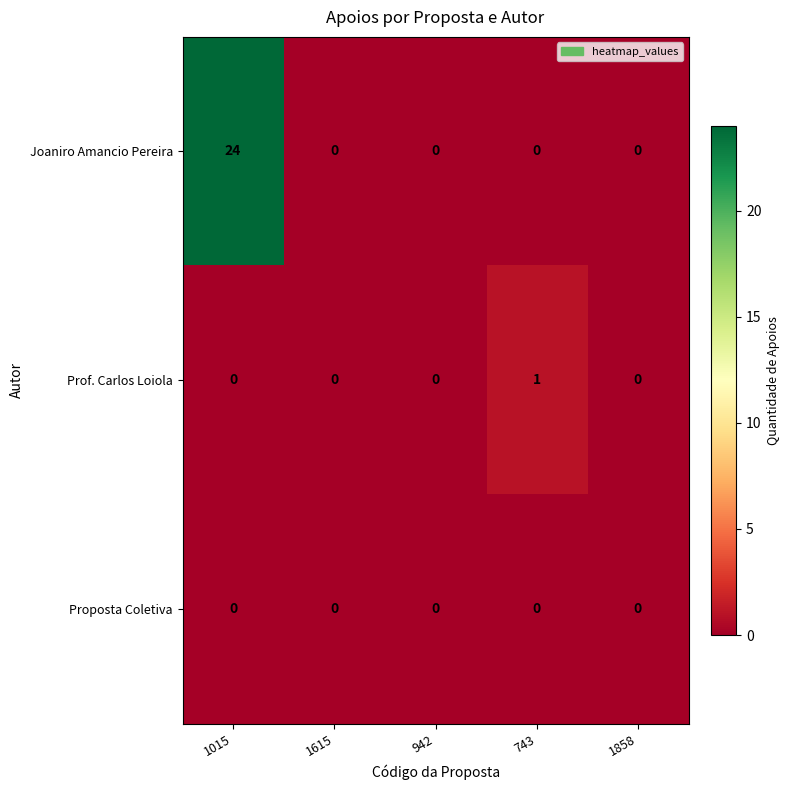

Reading left to right, transcribe all the data shown in this chart.

Joaniro Amancio Pereira: 24	0	0	0	0
Prof. Carlos Loiola: 0	0	0	1	0
Proposta Coletiva: 0	0	0	0	0